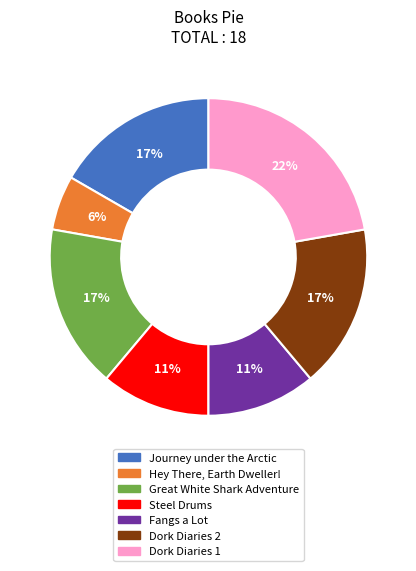

Which slice is the largest?

Dork Diaries 1